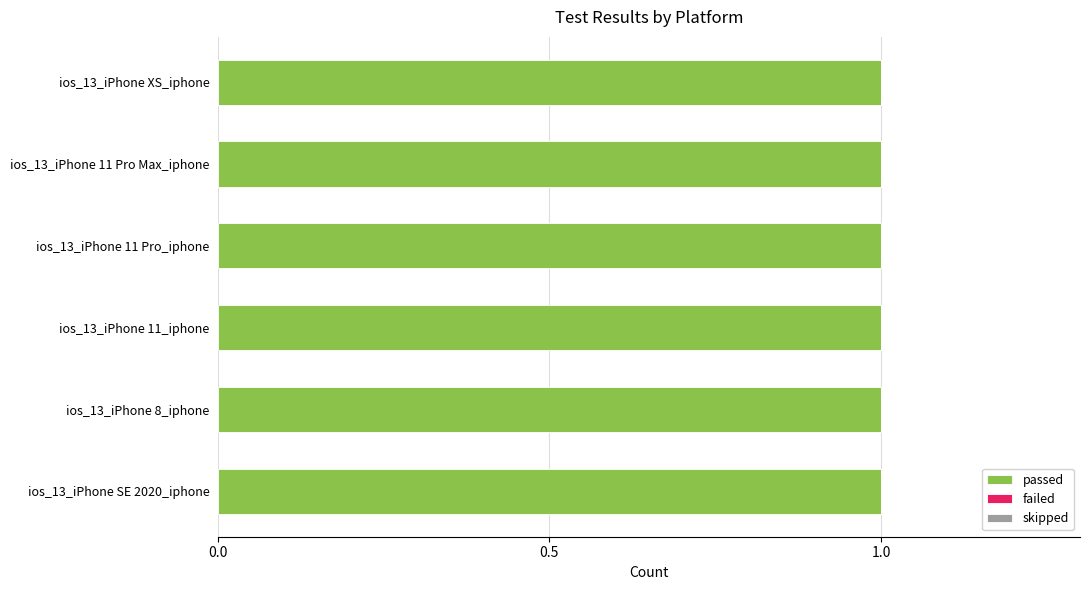

What are all the series names shown in the legend?

passed, failed, skipped